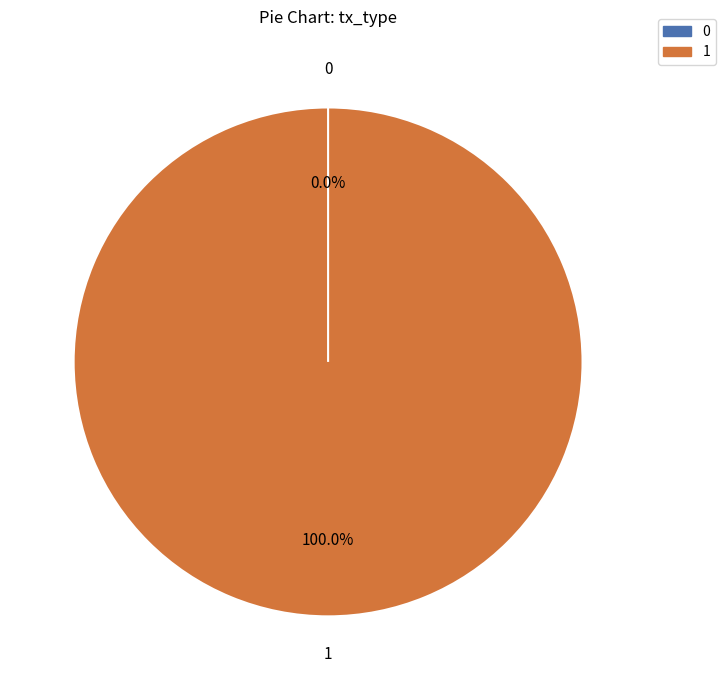

How many slices are in this pie chart?

2